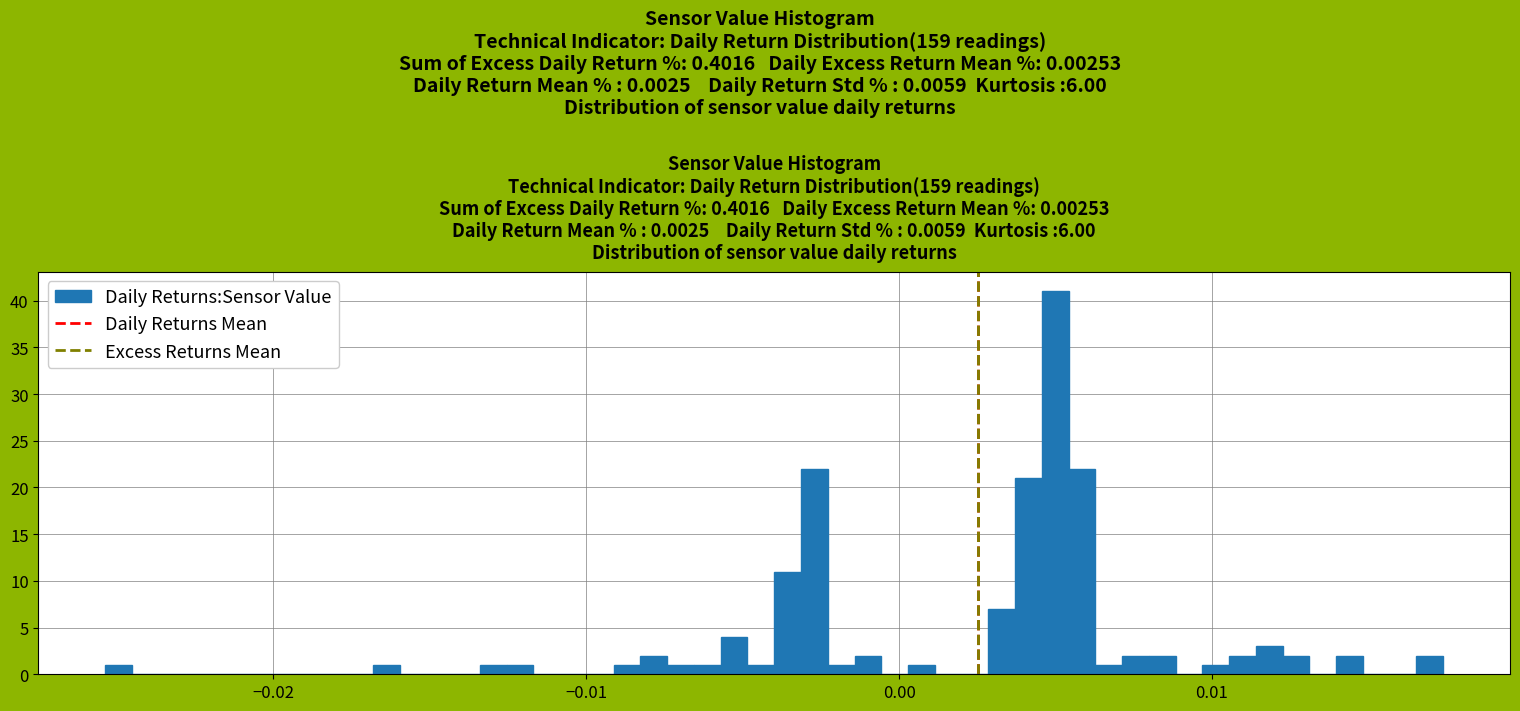

Around what value on the x-axis is the tallest bar? Give the approximate position of its centre, as read against the axis.

0.005